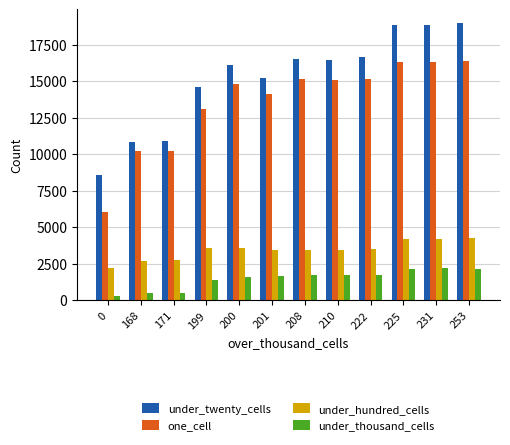

Rank the series by their maximum value, from lowest to highest.

under_thousand_cells, under_hundred_cells, one_cell, under_twenty_cells